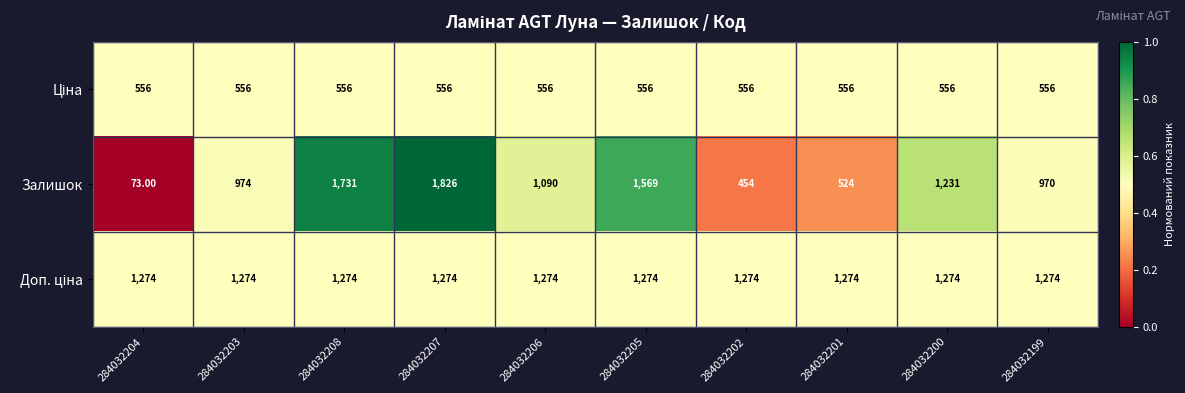

What is the spread (max minus min) of values at 284032200?

718